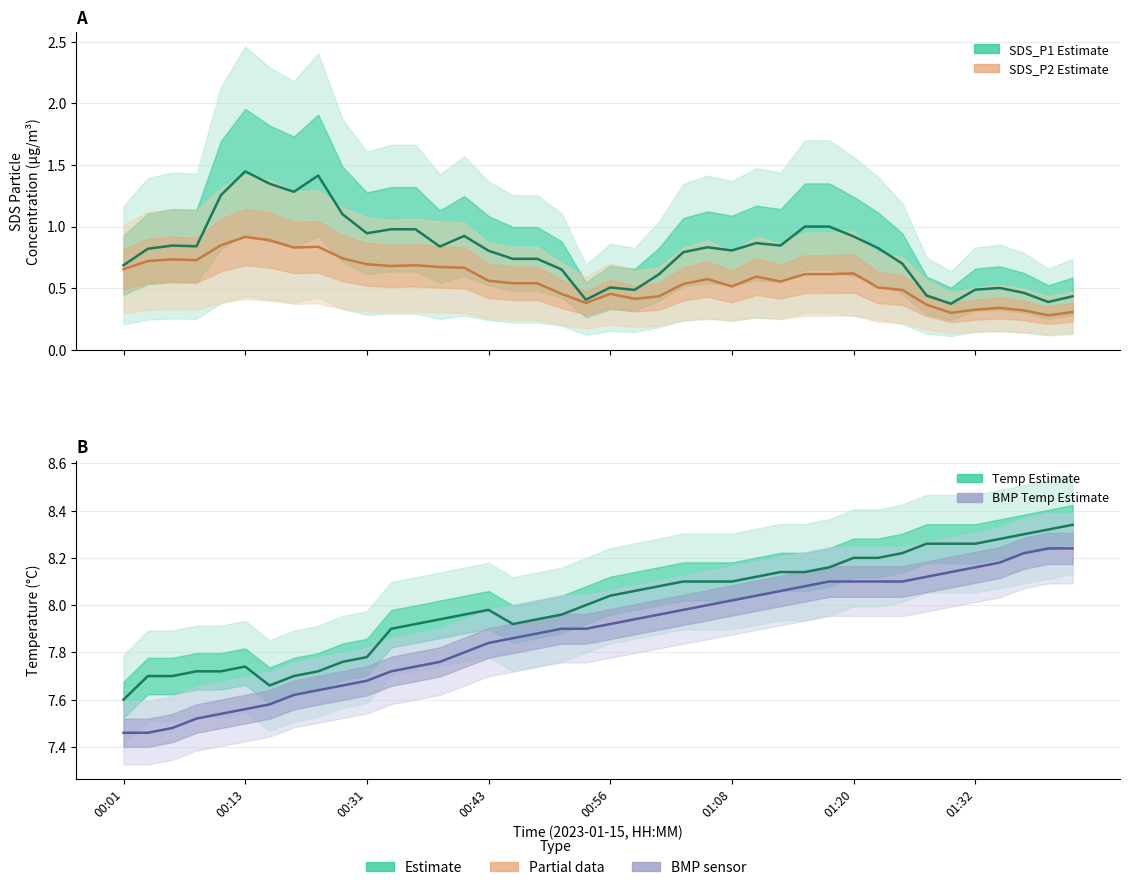

Count the number of data series in this chart.

4